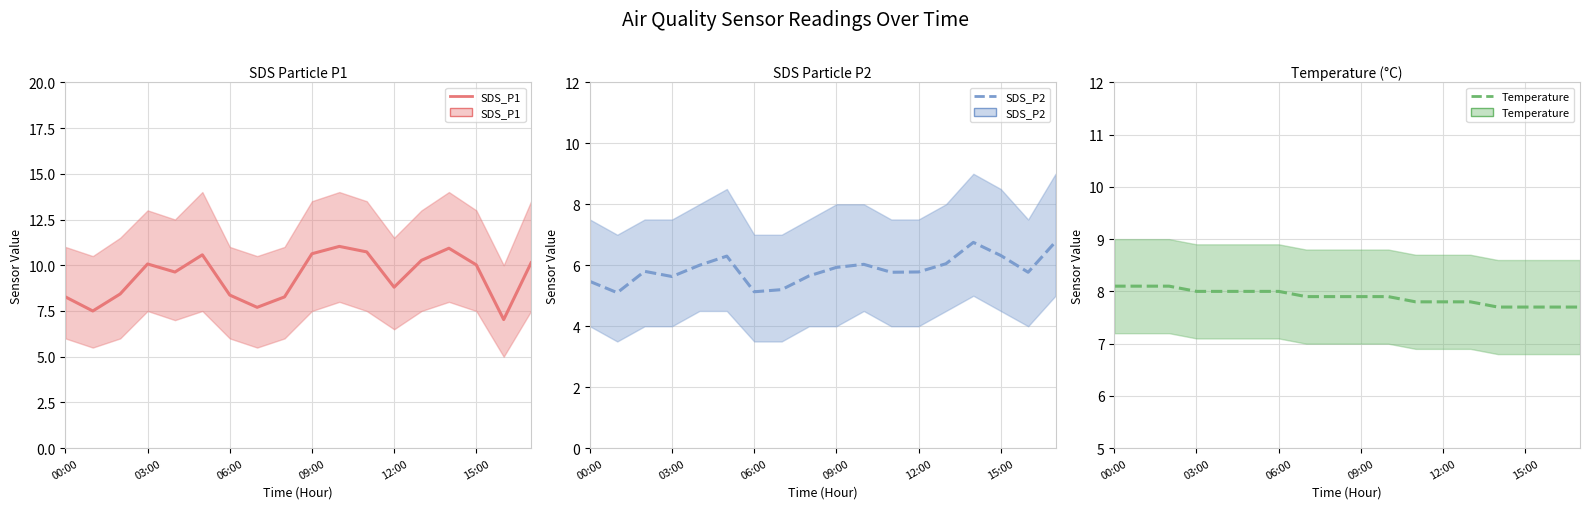

Reading left to right, extract all data points from this chart.

SDS_P1: 8.3	7.5	8.4	10.1	9.6	10.6	8.4	7.7	8.3	10.6	11.0	10.7	8.8	10.3	10.9	10.0	7.0	10.1
SDS_P2: 5.5	5.1	5.8	5.6	6.0	6.3	5.1	5.2	5.7	5.9	6.0	5.8	5.8	6.0	6.8	6.3	5.8	6.8
Temperature: 8.1	8.1	8.1	8.0	8.0	8.0	8.0	7.9	7.9	7.9	7.9	7.8	7.8	7.8	7.7	7.7	7.7	7.7